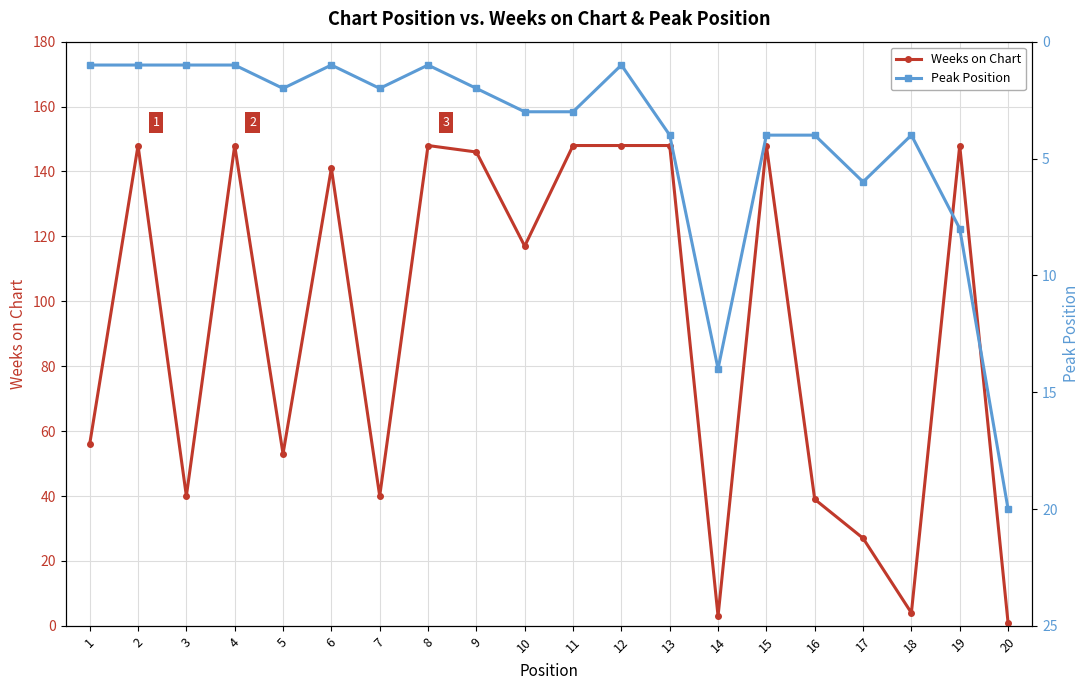

What is the sum of all Weeks on Chart values?

1851